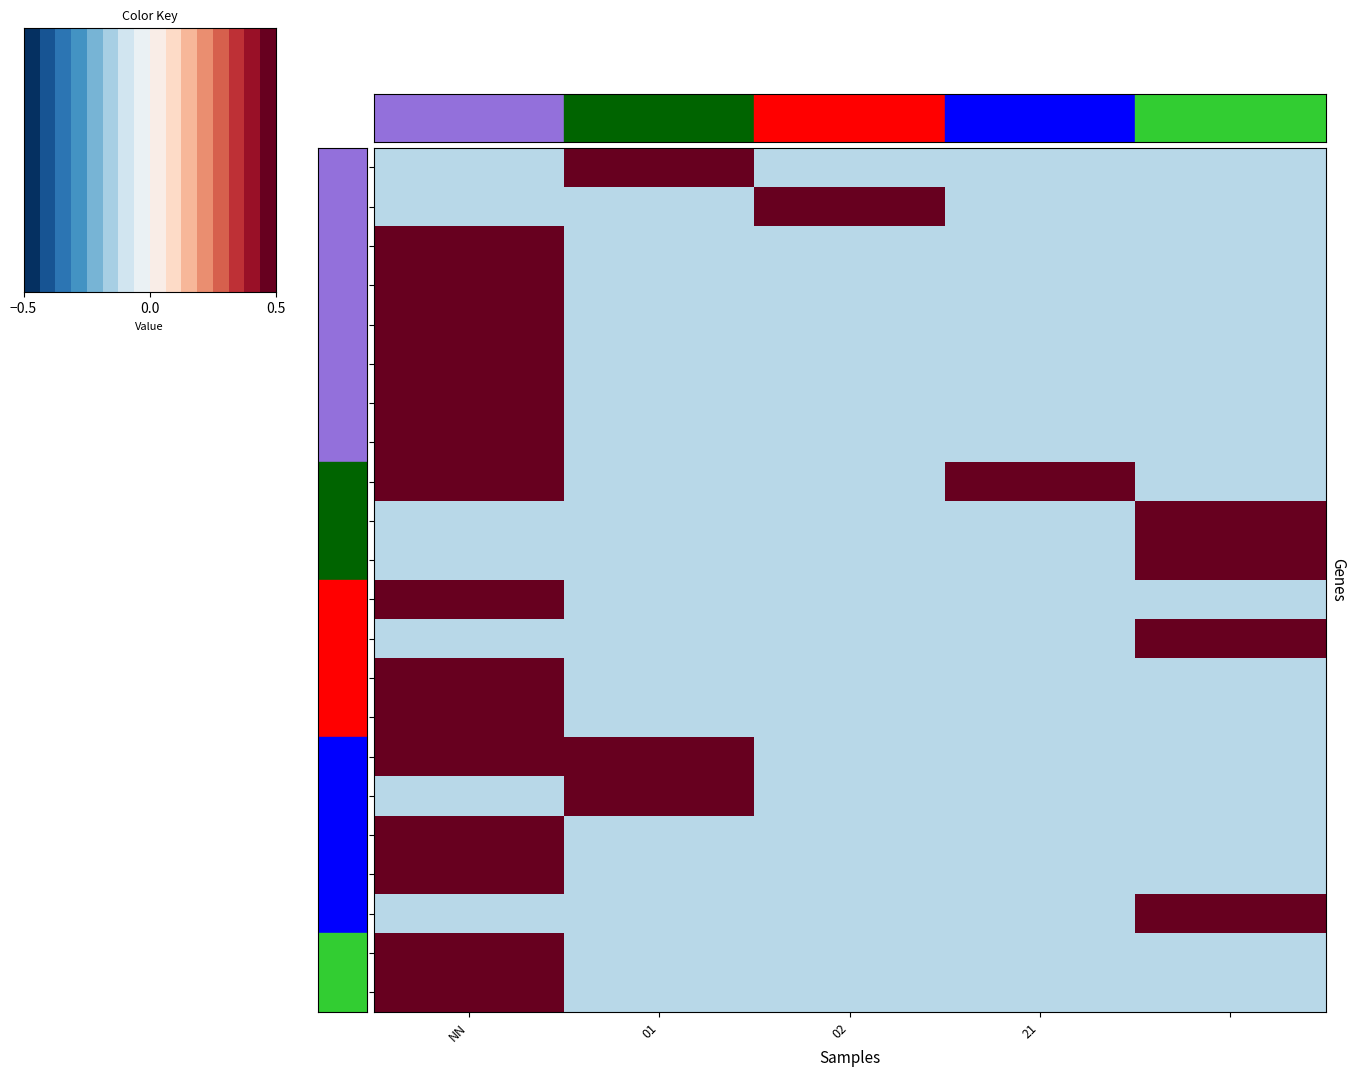

At how many categories does at least one series exceed 0?

5